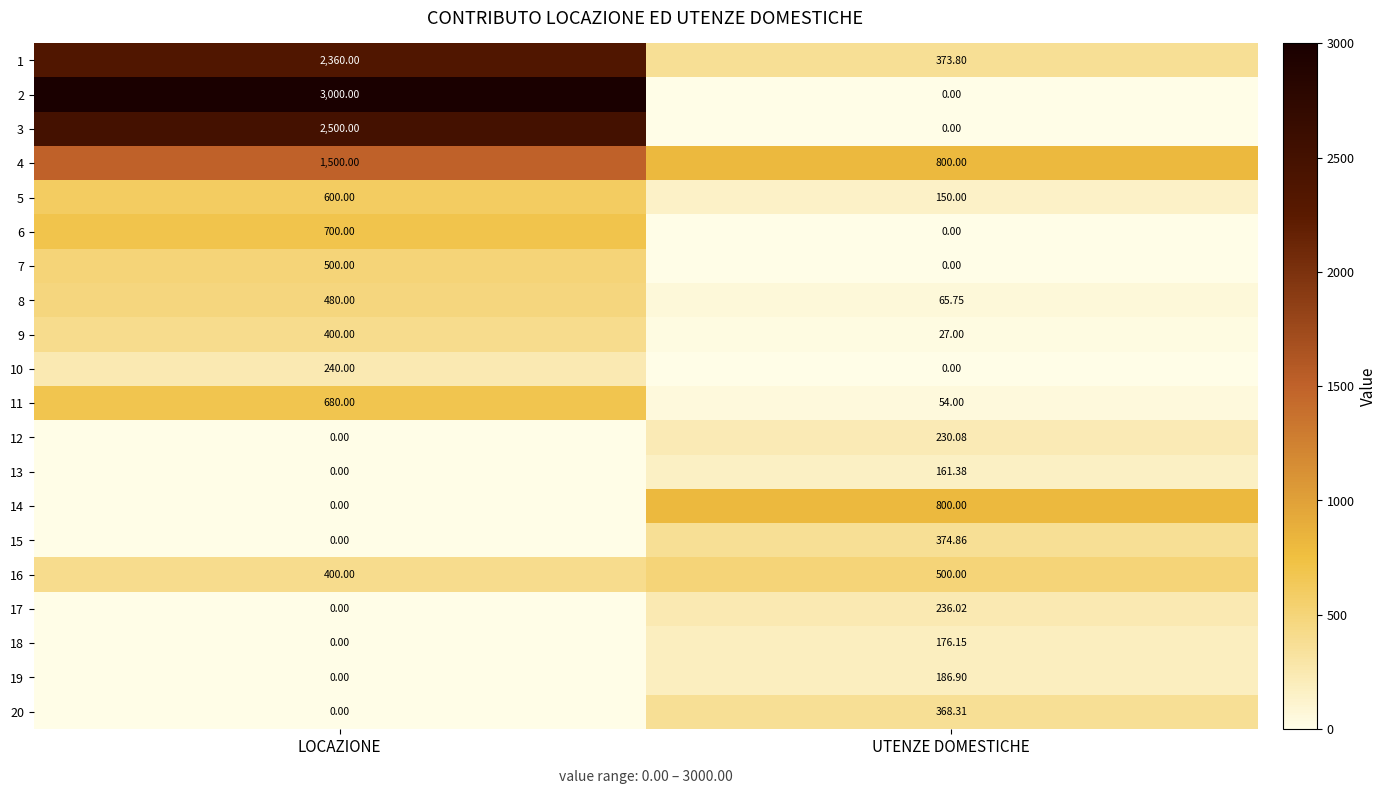

What is the greatest value displayed?

3000.0